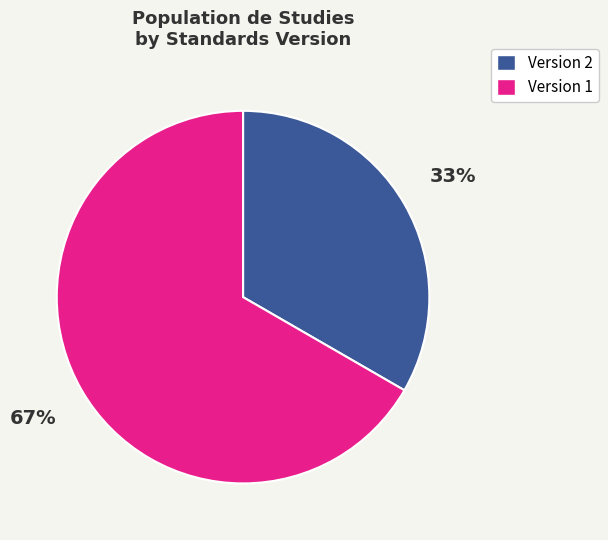

Is there any slice that represents more than half of the pie?

Yes